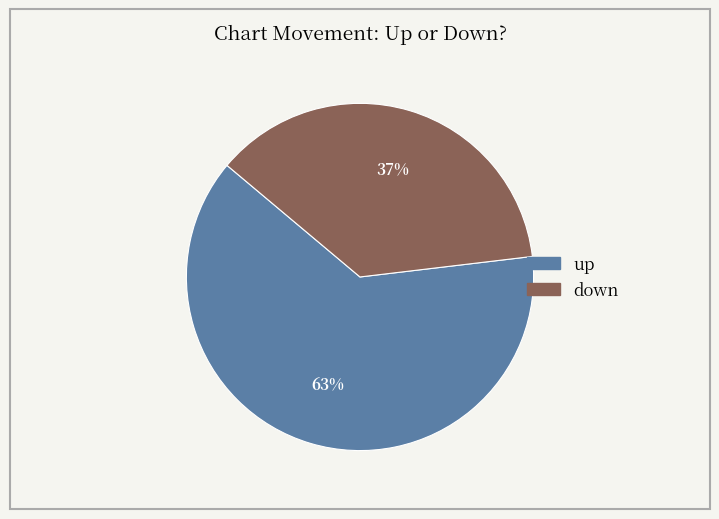

How many segments does this pie chart have?

2